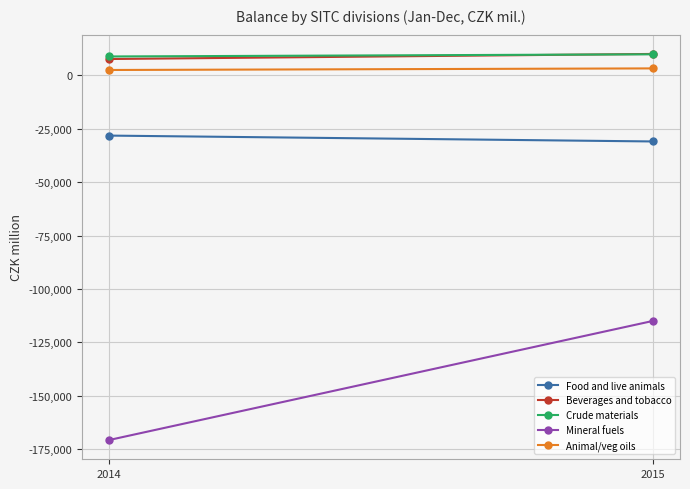

Reading right to left, list all the values displayed in this chart.

Food and live animals: -31003	-28262
Beverages and tobacco: 9925	7549
Crude materials: 9757	8744
Mineral fuels: -114943	-170608
Animal/veg oils: 3163	2421